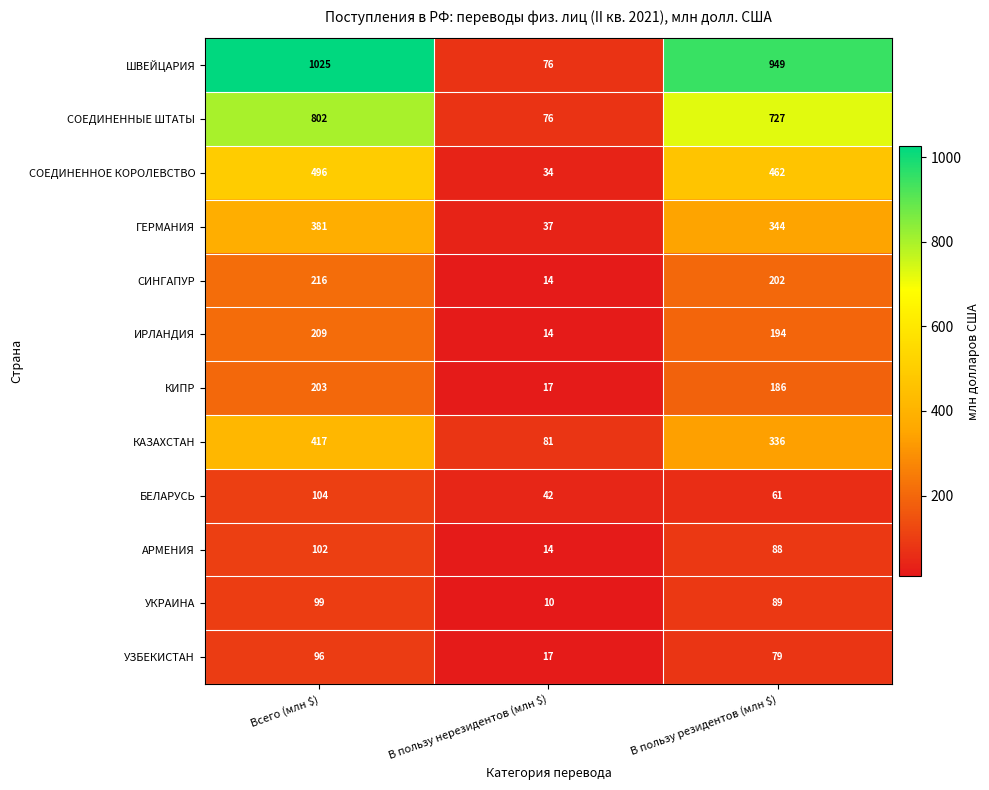

Where is УКРАИНА nearest to the value 54?

В пользу резидентов (млн $)